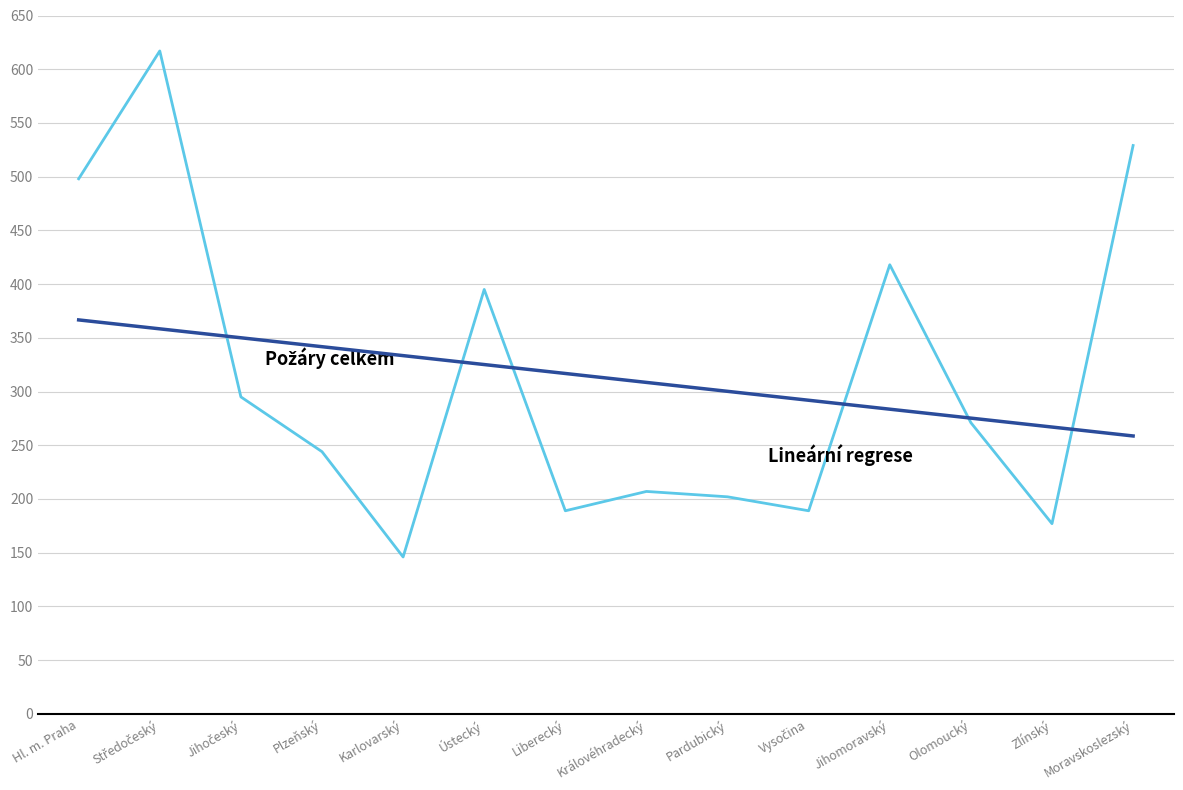

Reading left to right, list all the values displayed in this chart.

Hl. m. Praha=498	Středočeský=617	Jihočeský=295	Plzeňský=244	Karlovarský=146	Ústecký=395	Liberecký=189	Královéhradecký=207	Pardubický=202	Vysočina=189	Jihomoravský=418	Olomoucký=271	Zlínský=177	Moravskoslezský=529